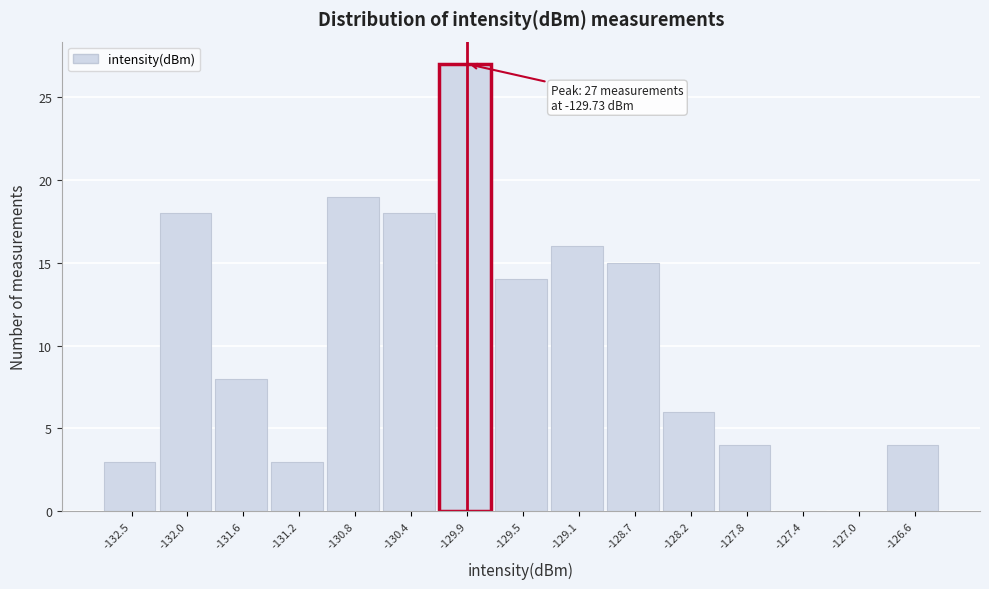

Reading left to right, what are all the values shown in this chart?

-132.5=3	-132.0=18	-131.6=8	-131.2=3	-130.8=19	-130.4=18	-129.9=27	-129.5=14	-129.1=16	-128.7=15	-128.2=6	-127.8=4	-127.4=0	-127.0=0	-126.6=4